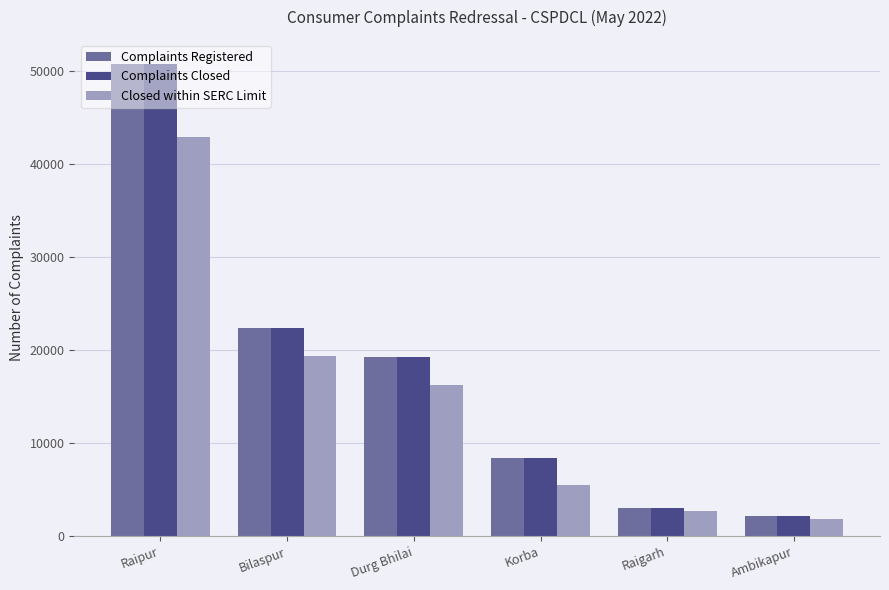

What is the difference between the maximum and minimum values in the Complaints Registered series?

48743